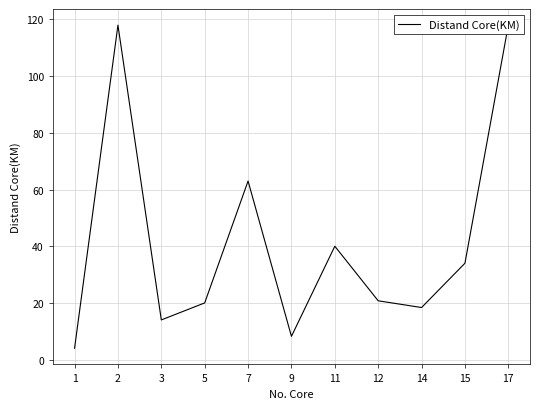

At which label is the value closest to 61?

7